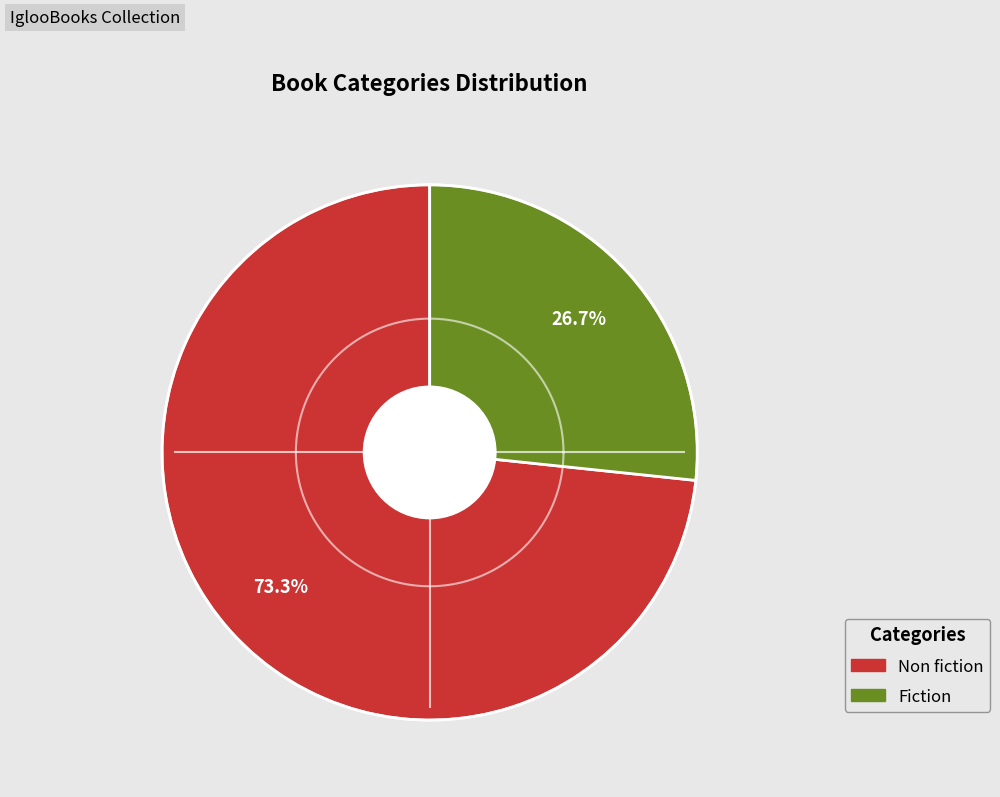

True or false: Non fiction accounts for 88% of the total.

False